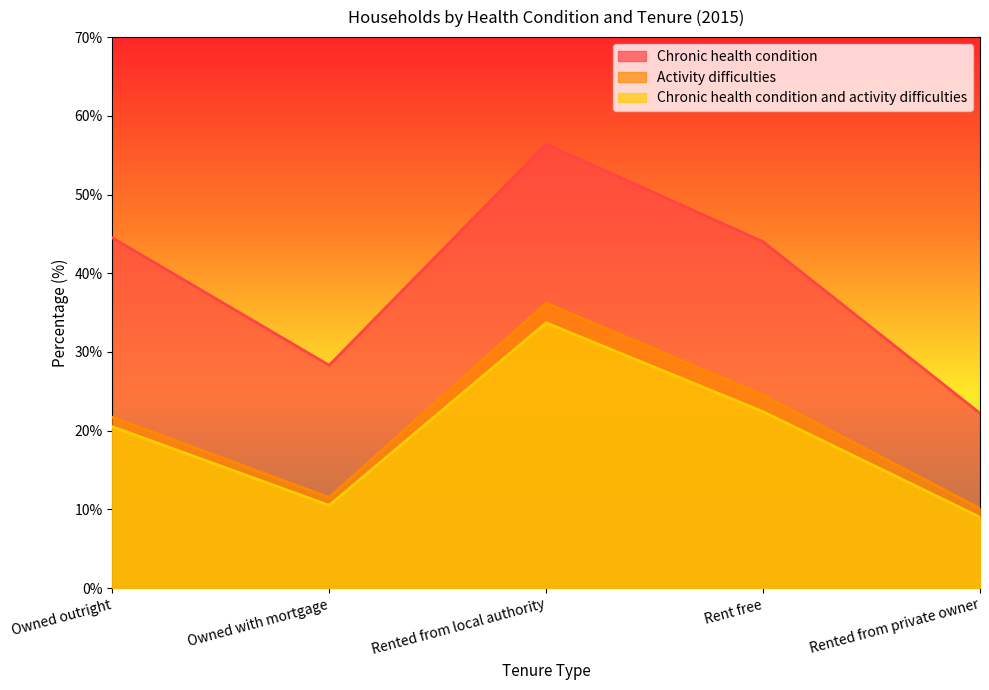

What is the maximum value for Chronic health condition?

56.4